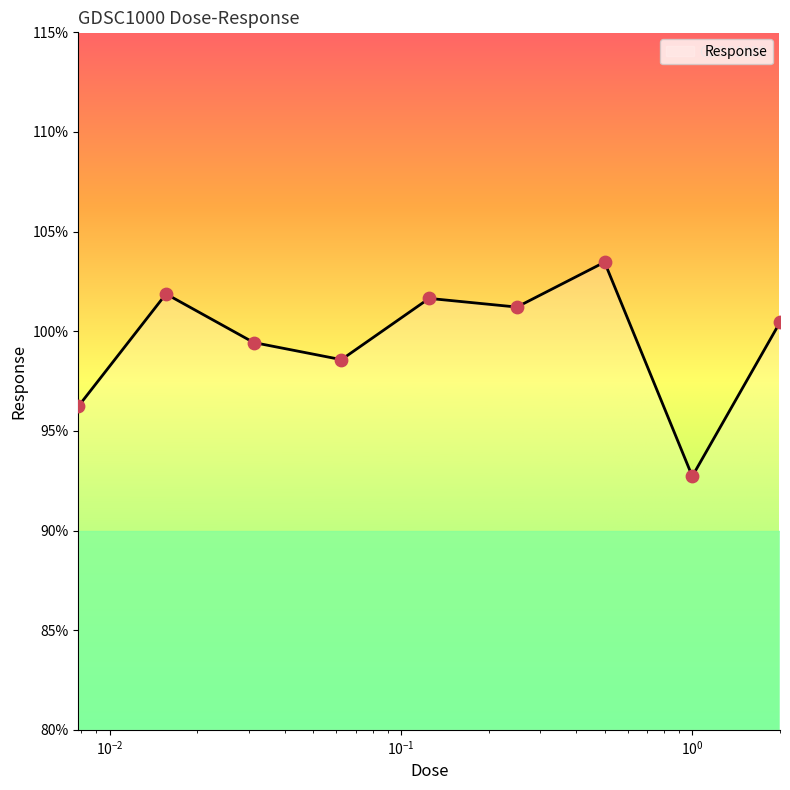

What is the greatest value displayed?

103.5